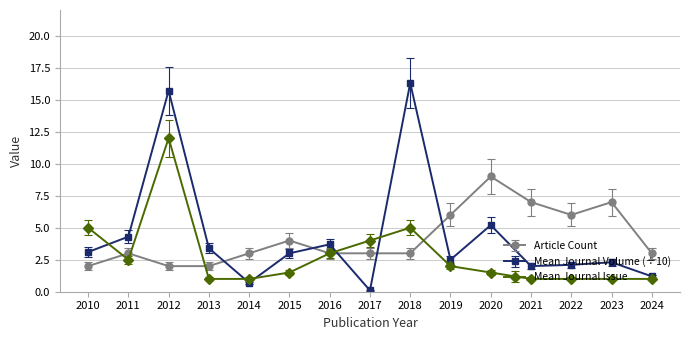

At which category is the sum across all series the highest?

2012